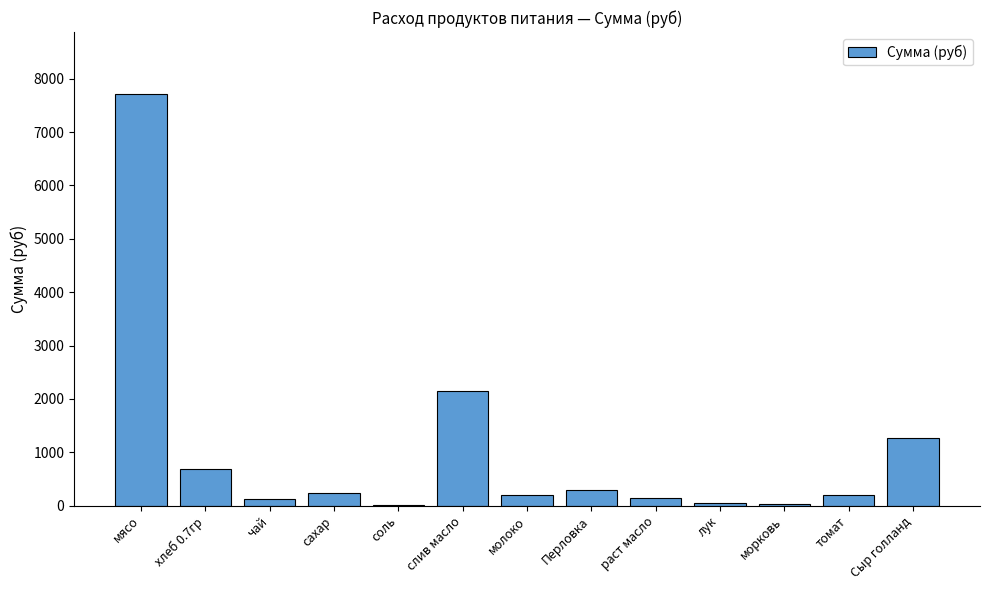

The chart shows a value of 140.9 at раст масло. True or false?

True